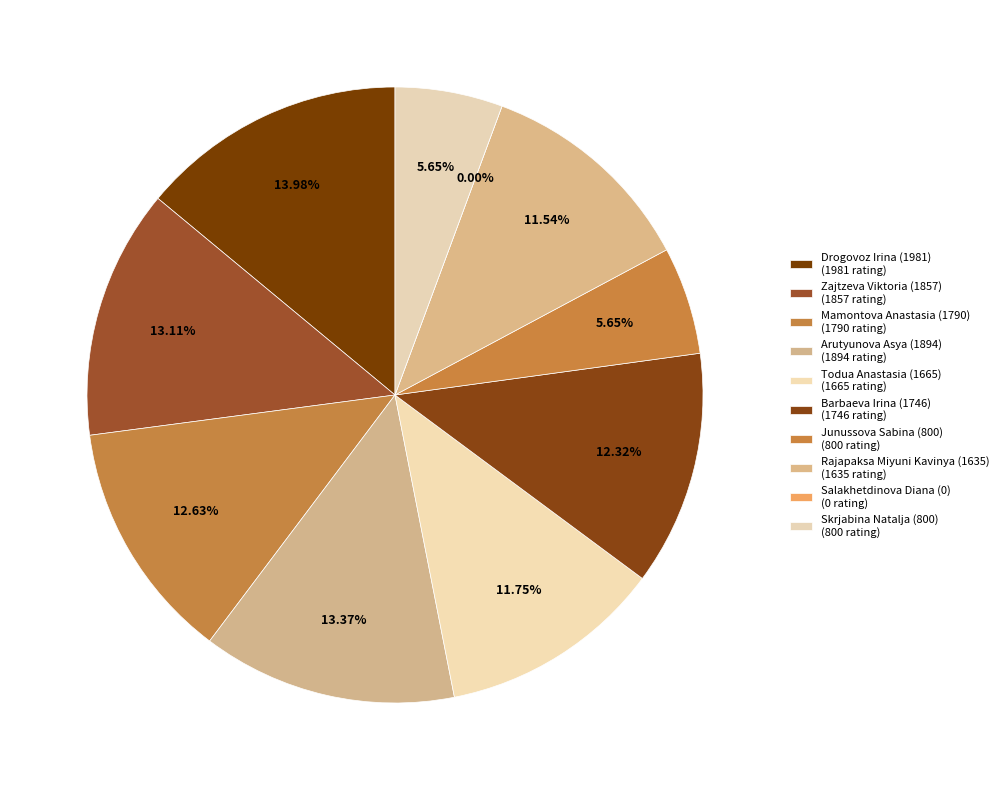

Between Barbaeva Irina (1746) and Salakhetdinova Diana (0), which is larger?

Barbaeva Irina (1746)